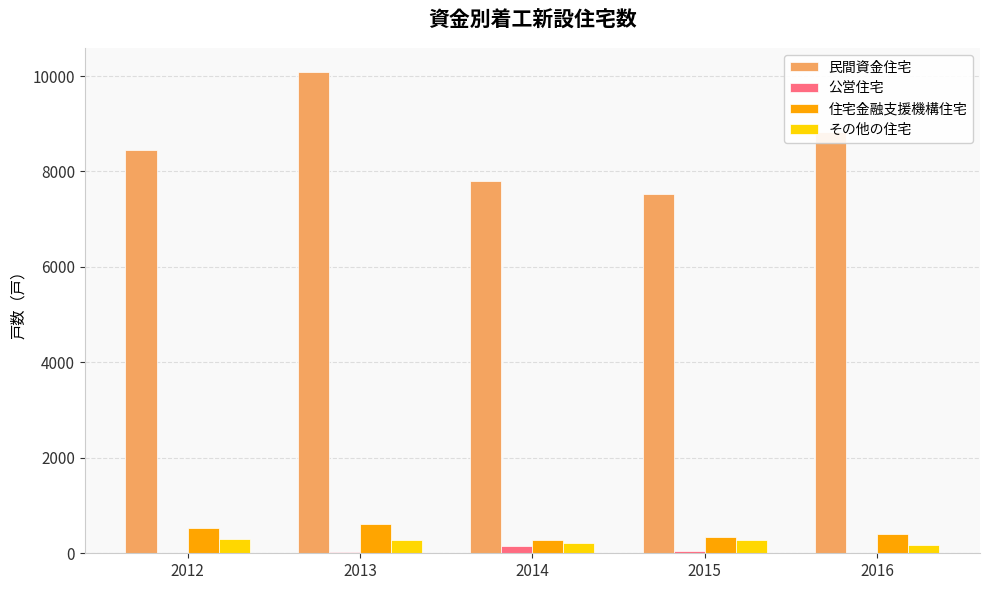

What is the sum of all 公営住宅 values?

226